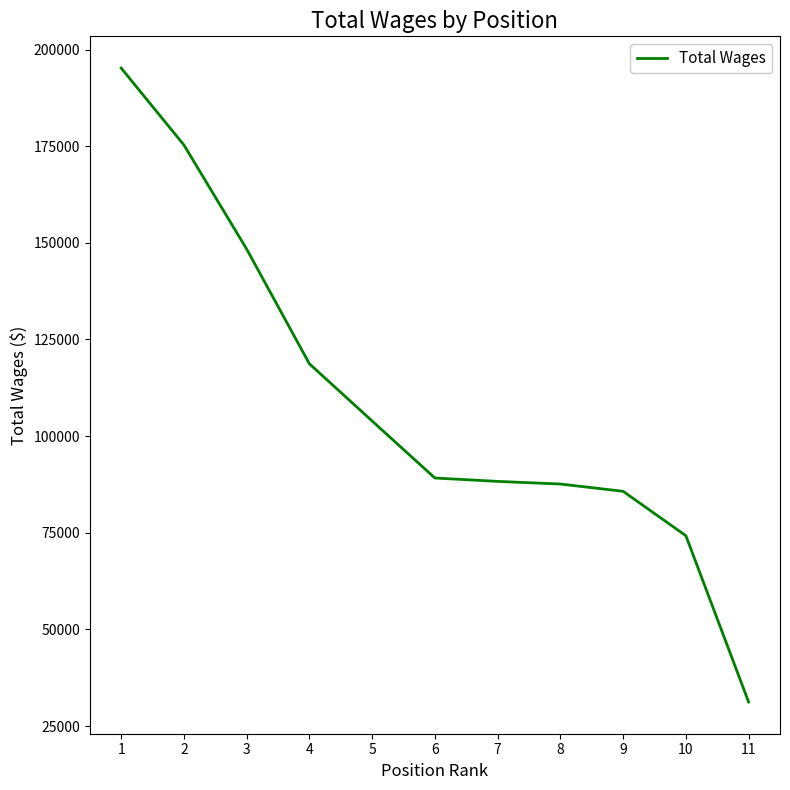

At which label does the data first exceed 89158?

1